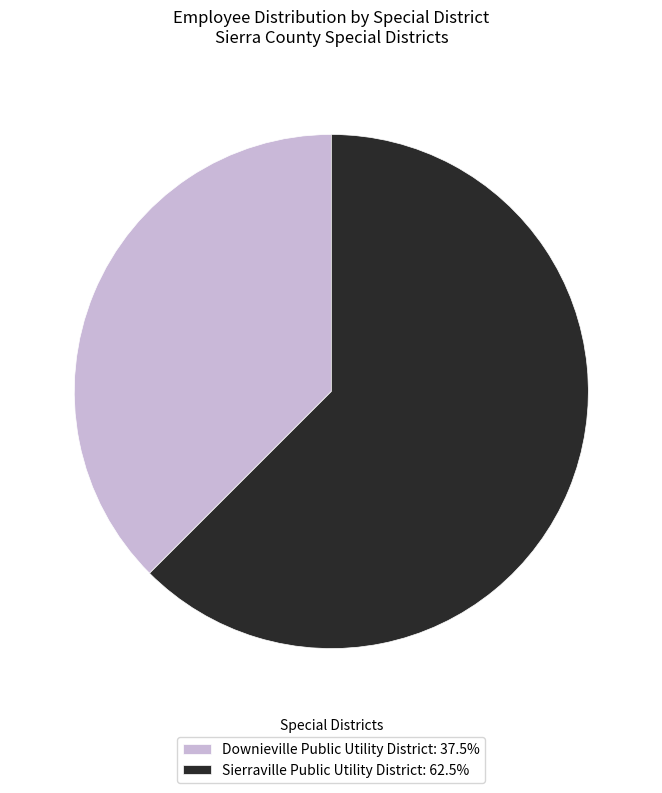

Do Downieville Public Utility District: 37.5% and Sierraville Public Utility District: 62.5% together represent more than half of the pie?

Yes